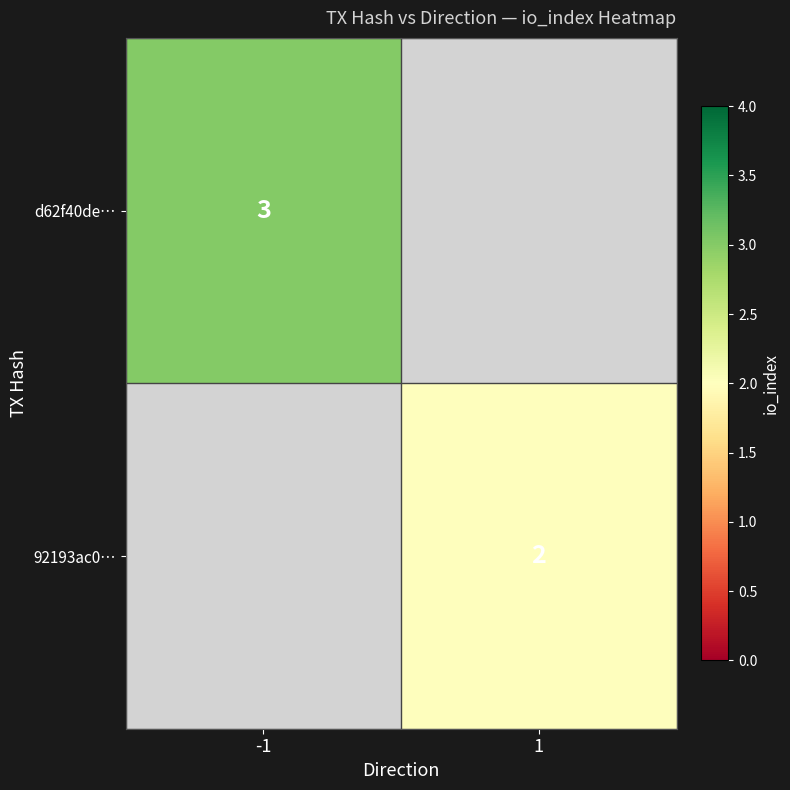

Is it true that d62f40de… equals 2 at -1?

False